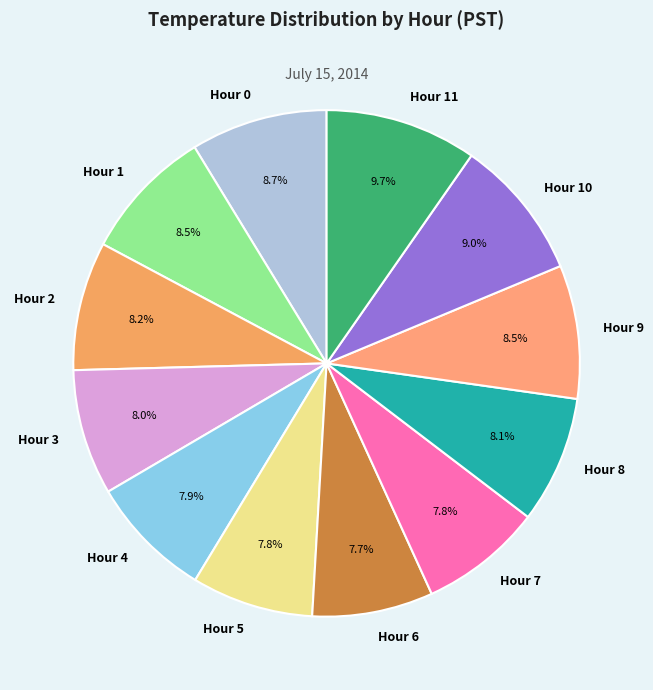

Is Hour 5 the majority of the pie?

No